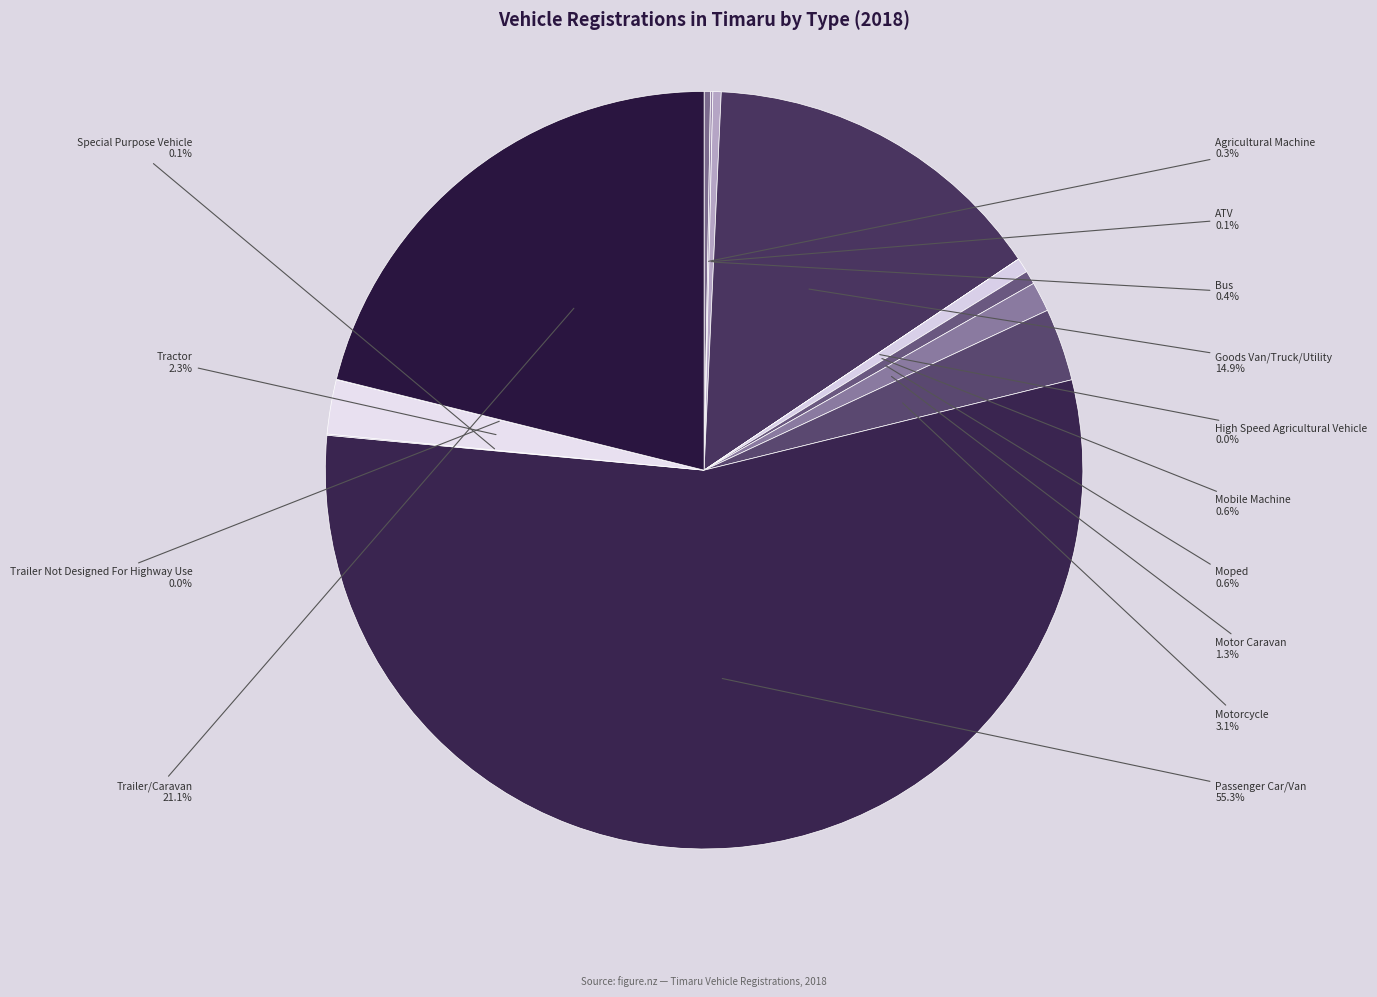

Which slice is the largest?

Passenger Car/Van